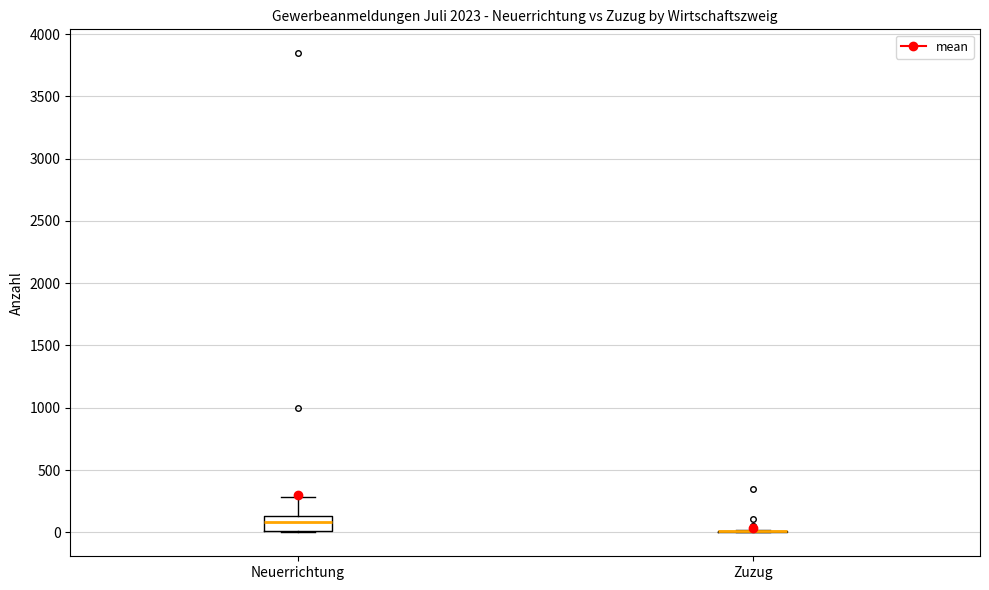

Comparing the boxes themselves (not the whiskers), which one is the tallest?

Neuerrichtung